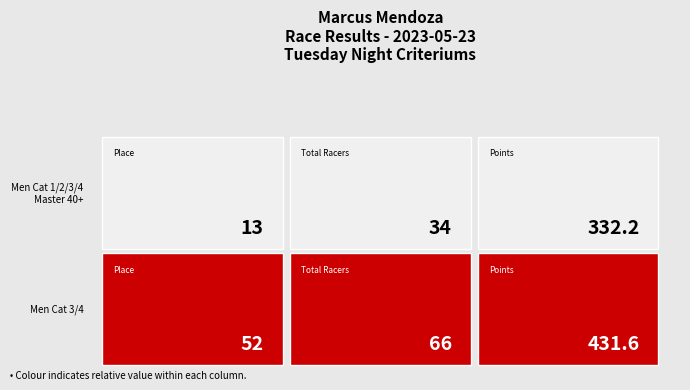

How many data points in Men Cat 3/4 are above 66?

1